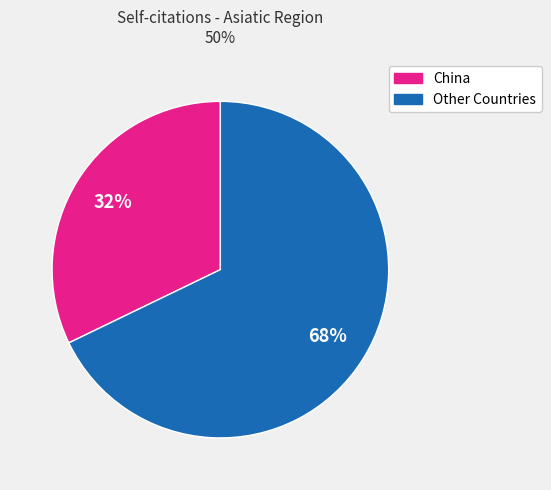

To the nearest percent, what is the average slice percentage?

50%